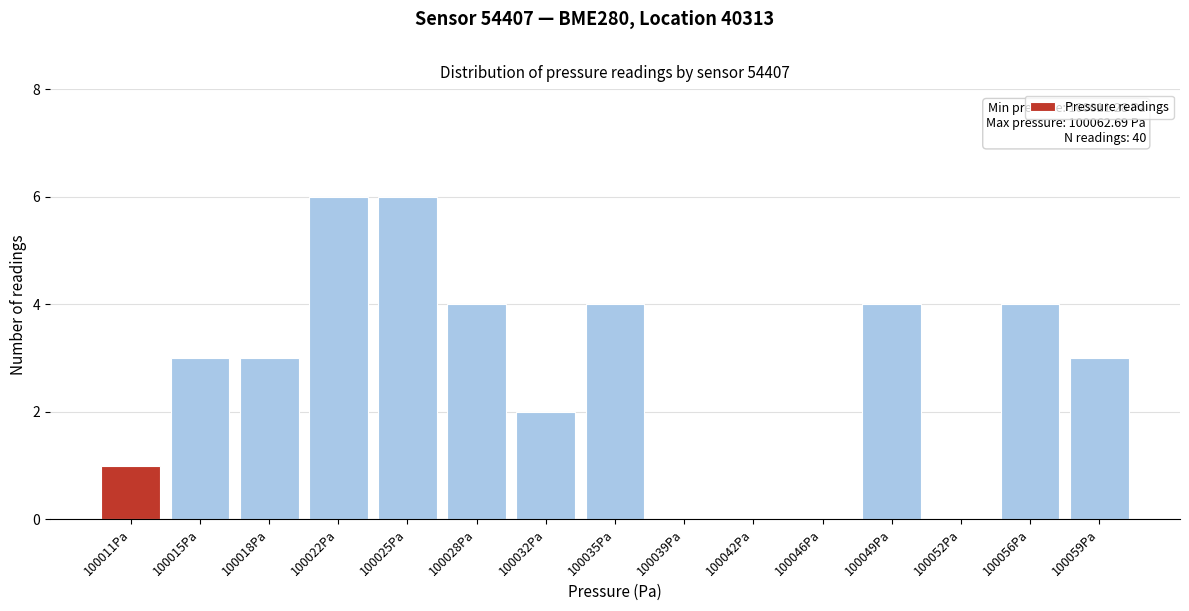

Reading left to right, transcribe all the data shown in this chart.

100011Pa=1	100015Pa=3	100018Pa=3	100022Pa=6	100025Pa=6	100028Pa=4	100032Pa=2	100035Pa=4	100039Pa=0	100042Pa=0	100046Pa=0	100049Pa=4	100052Pa=0	100056Pa=4	100059Pa=3